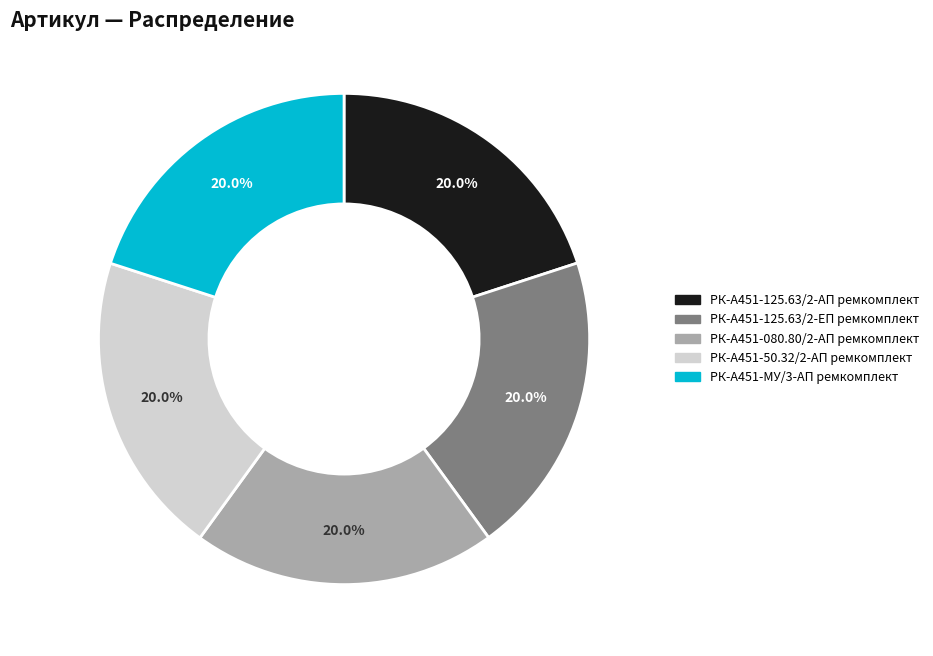

Does РК-А451-50.32/2-АП ремкомплект represent more than half of the total?

No